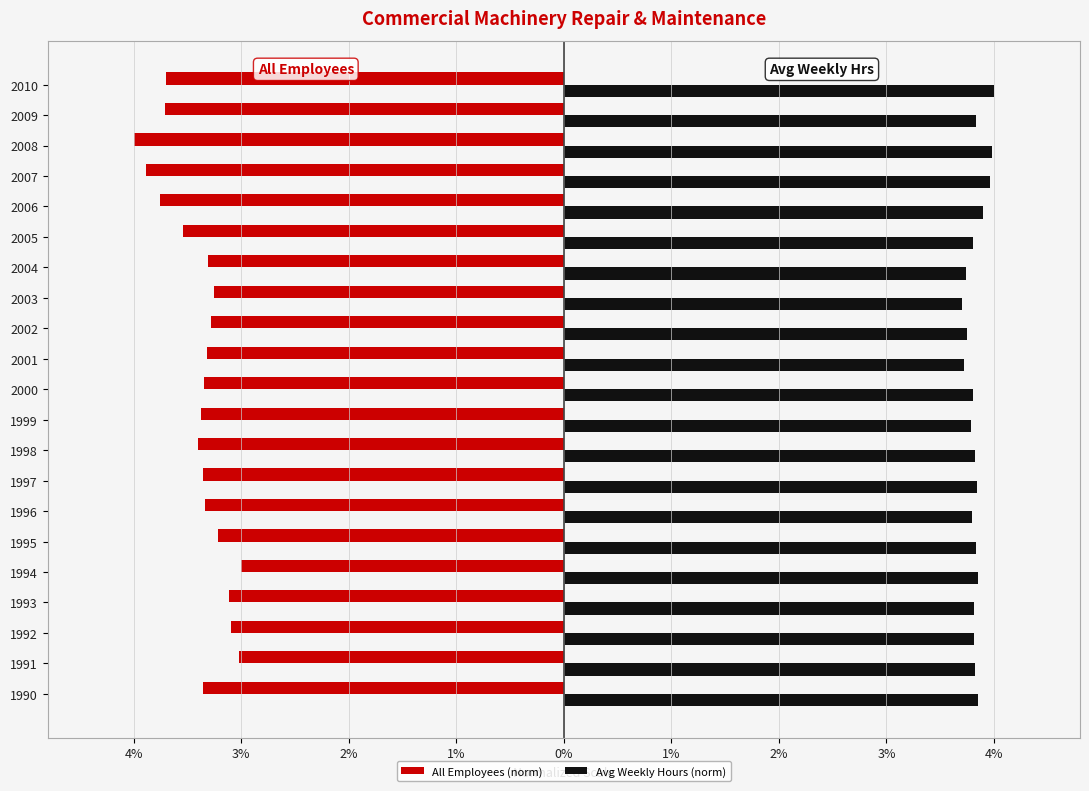

What are all the series names shown in the legend?

All Employees (norm), Avg Weekly Hours (norm)